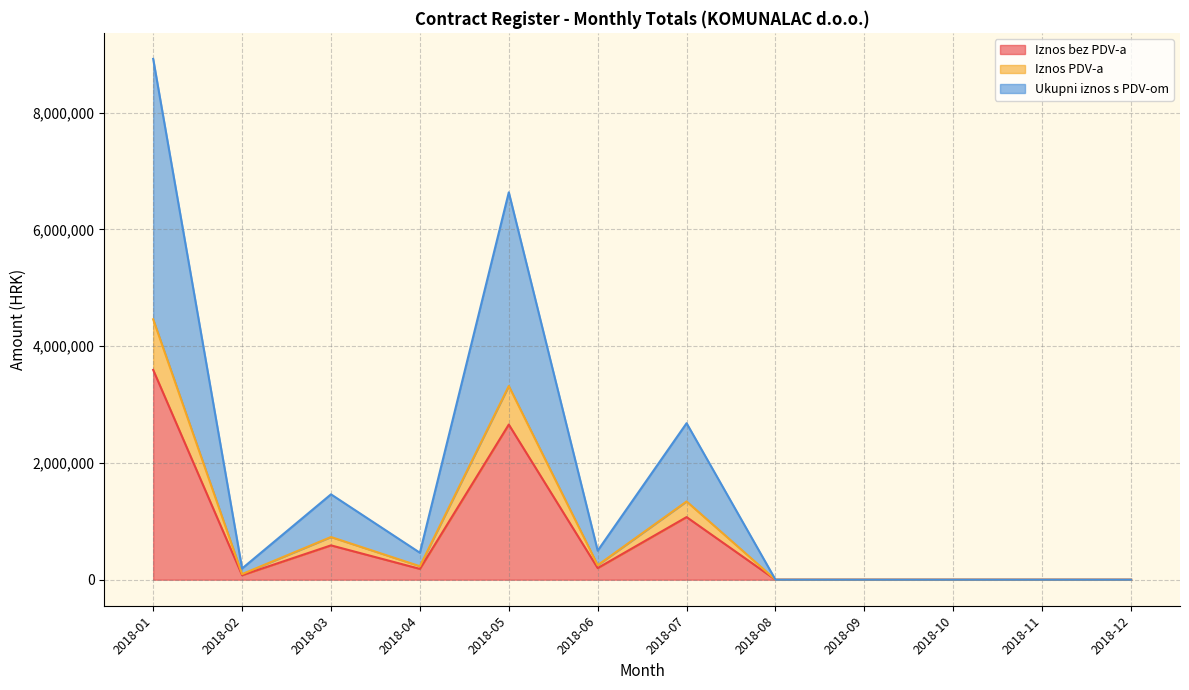

What is the average value of the Iznos PDV-a series?

868923.8